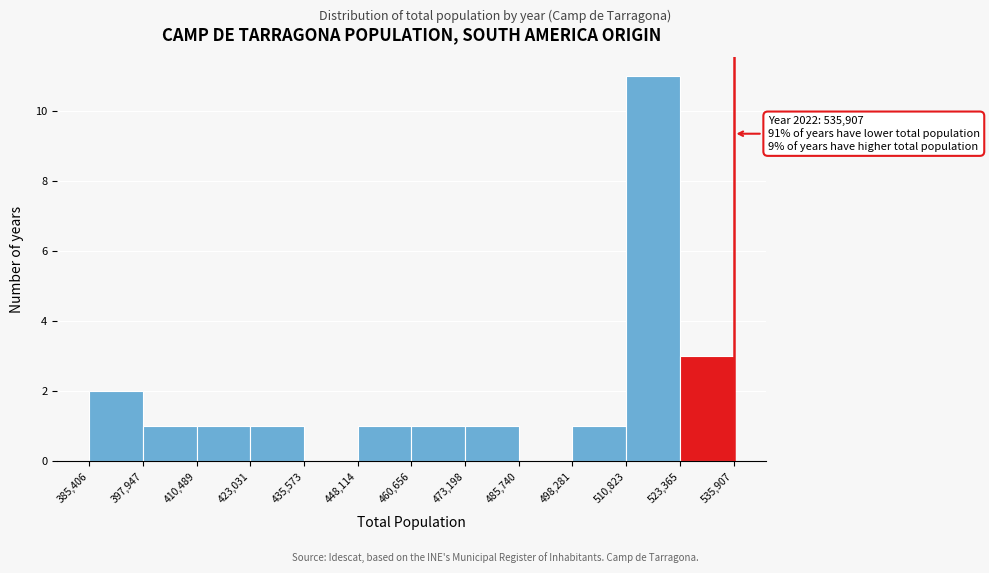

Over which range of the x-axis is the bar tallest?

510,823 to 523,365